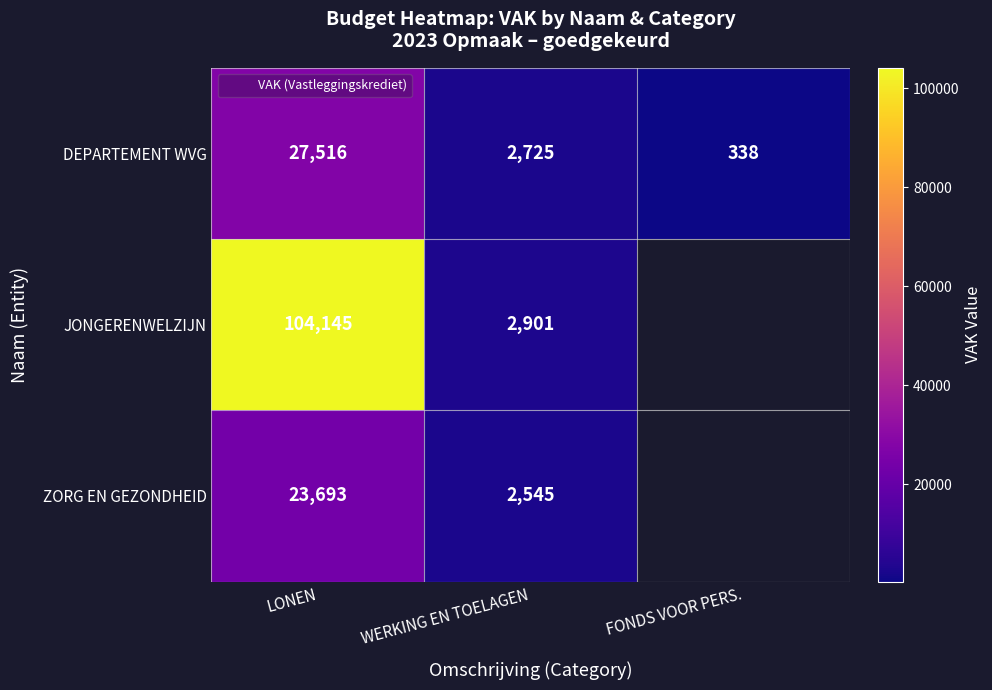

At which category is the sum across all series the highest?

LONEN